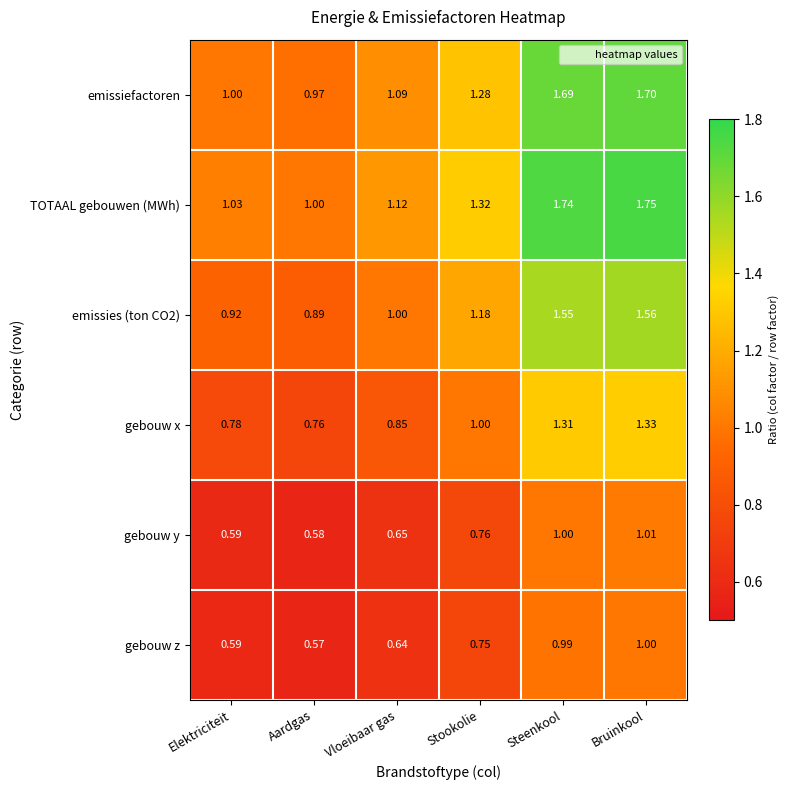

Which label corresponds to the largest value in the chart?

Bruinkool